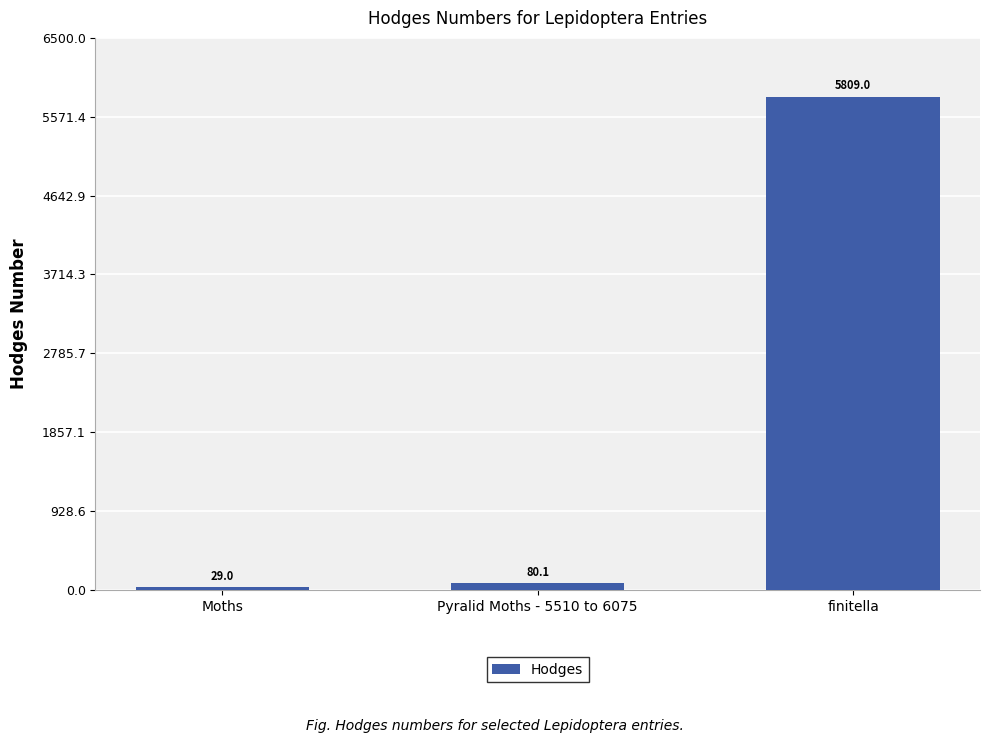

What is the label of the 2nd bar from the right?

Pyralid Moths - 5510 to 6075